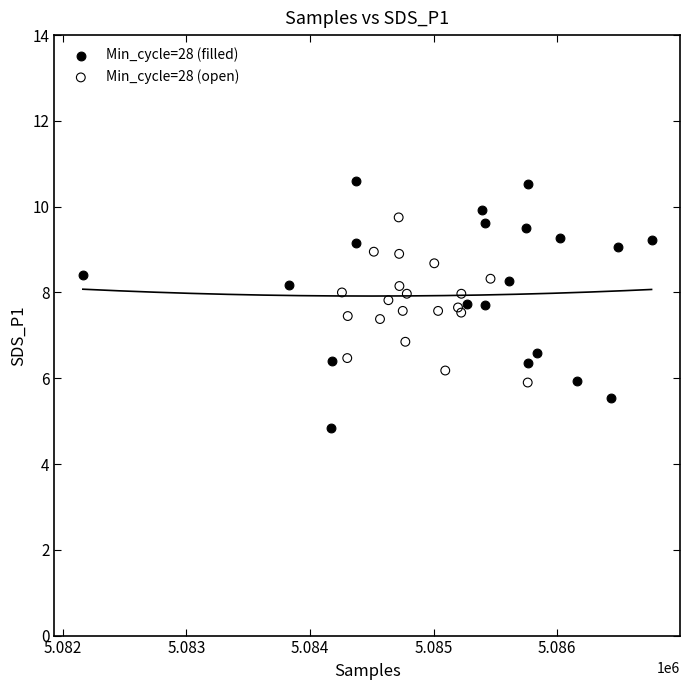

Which series contains the lowest Y value?

Min_cycle=28 (filled)